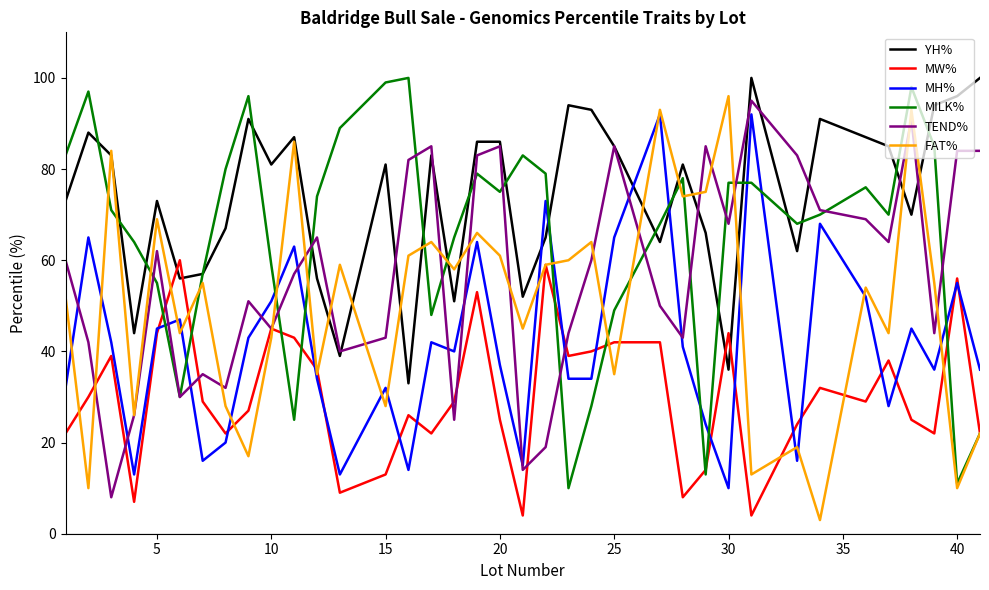

Which series has the largest total across all categories?

YH%